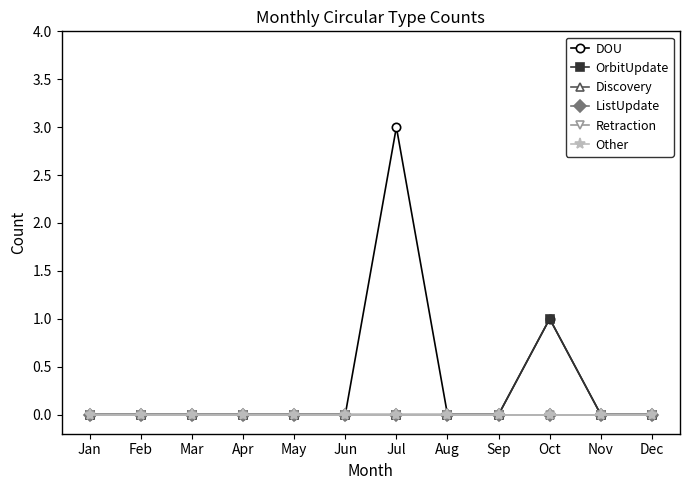

True or false: ListUpdate and Discovery intersect in this chart.

False